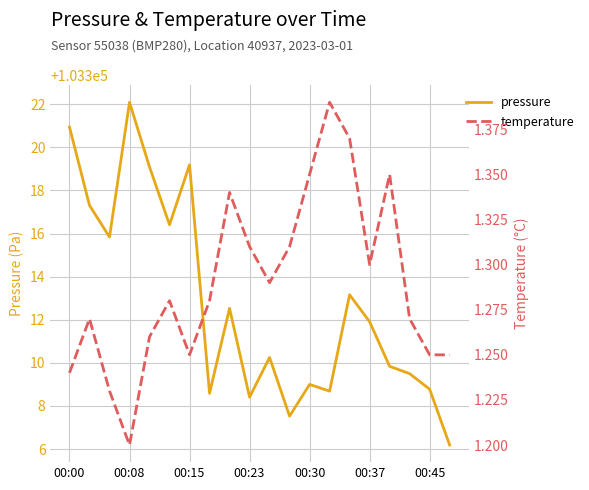

At how many categories does at least one series exceed 46170?

20